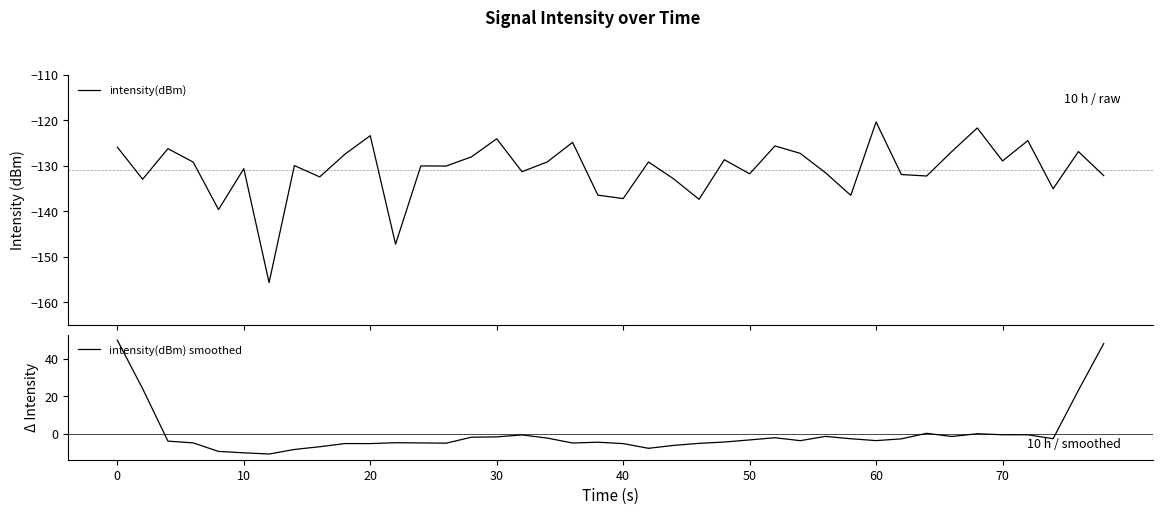

True or false: intensity(dBm) smoothed has a value of -3.6 at 60.

True